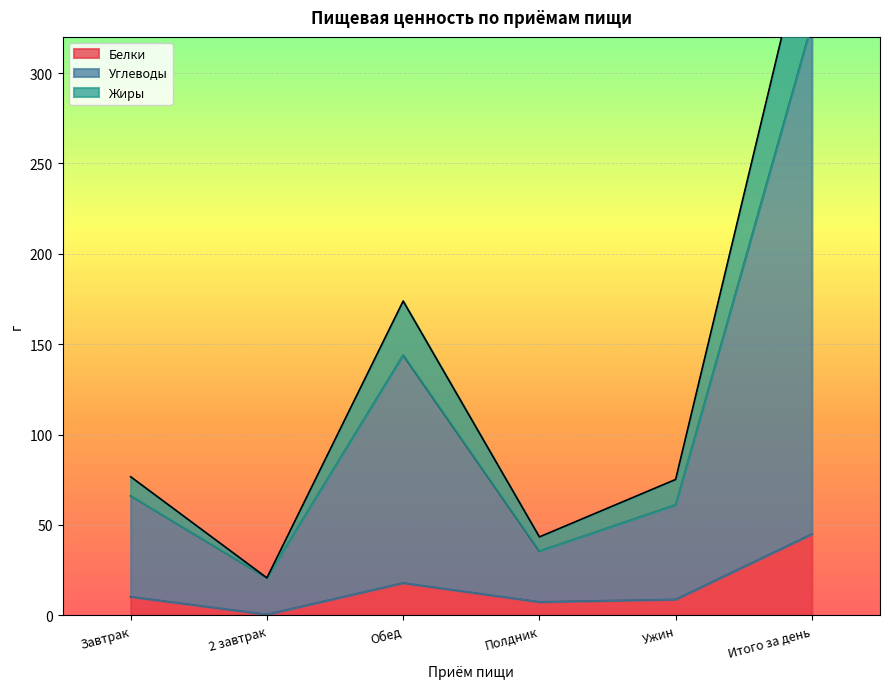

Reading left to right, extract all data points from this chart.

Белки: Завтрак=10.3	2 завтрак=0.5	Обед=17.9	Полдник=7.4	Ужин=8.8	Итого за день=44.9
Углеводы: Завтрак=66.1	2 завтрак=20.7	Обед=144.0	Полдник=35.5	Ужин=61.2	Итого за день=327.5
Жиры: Завтрак=76.7	2 завтрак=20.7	Обед=173.8	Полдник=43.4	Ужин=75.2	Итого за день=389.8